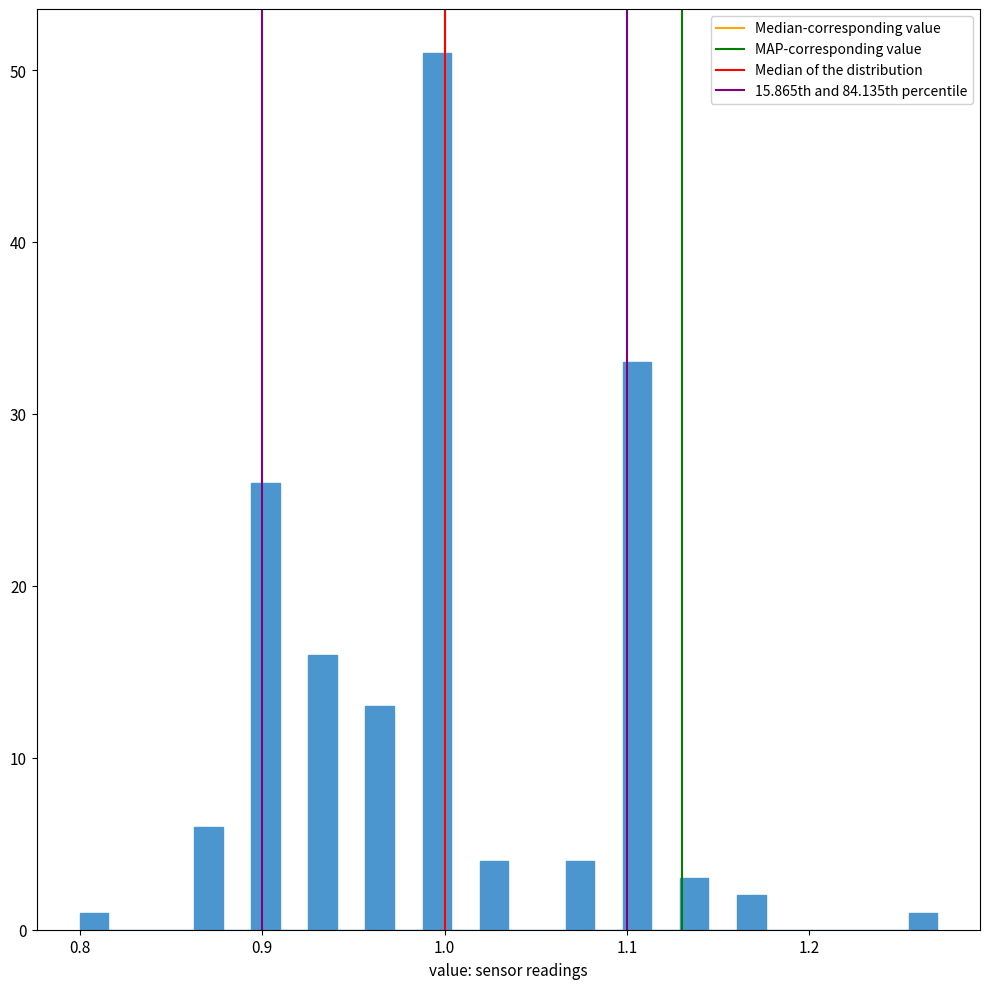

Read against the x-axis, roughly where is the centre of the tallest bar?

1.00